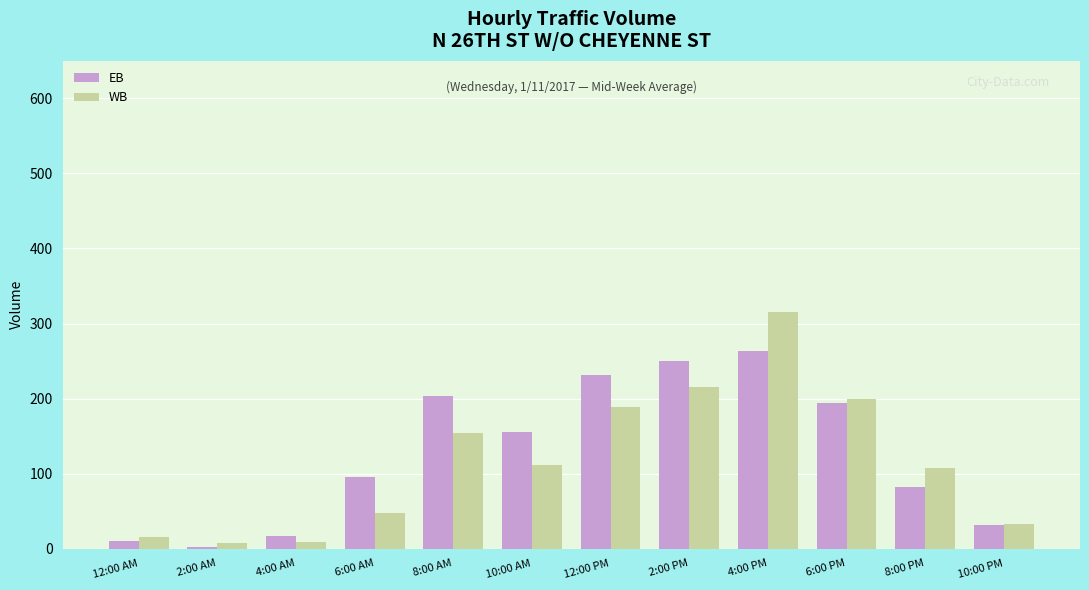

What position from the right is 4:00 PM?

4